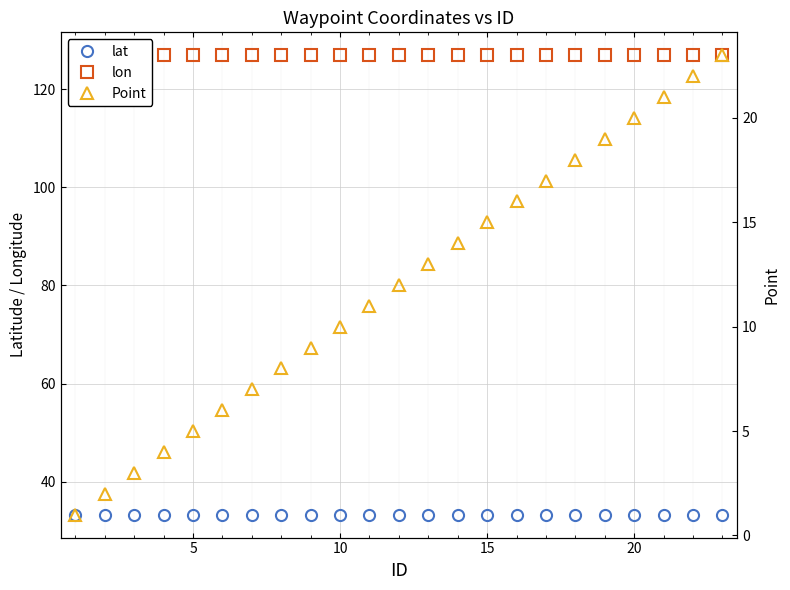

How many lon values are between 126 and 127?

23